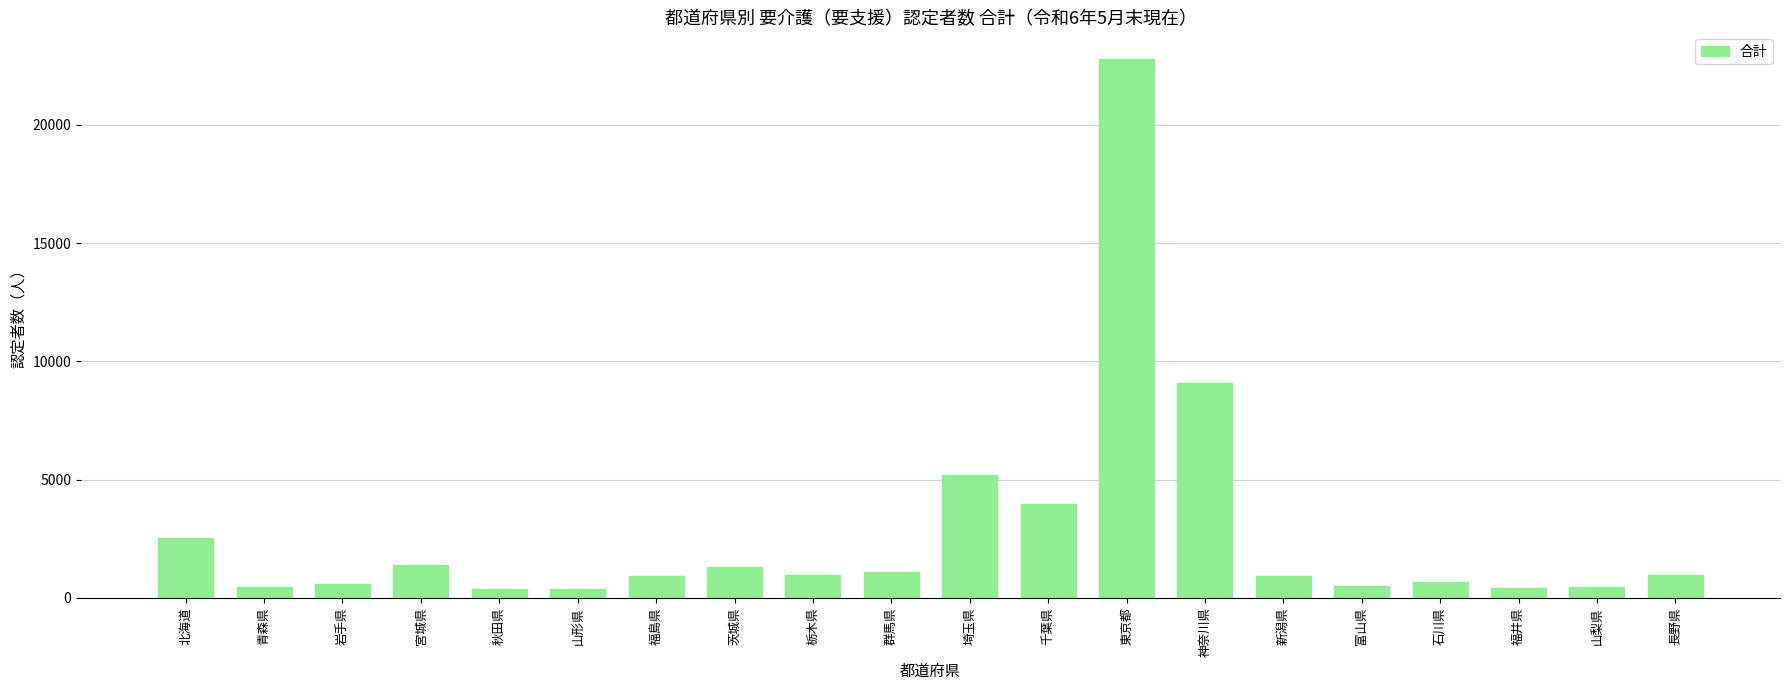

What is the label of the 14th bar from the right?

福島県